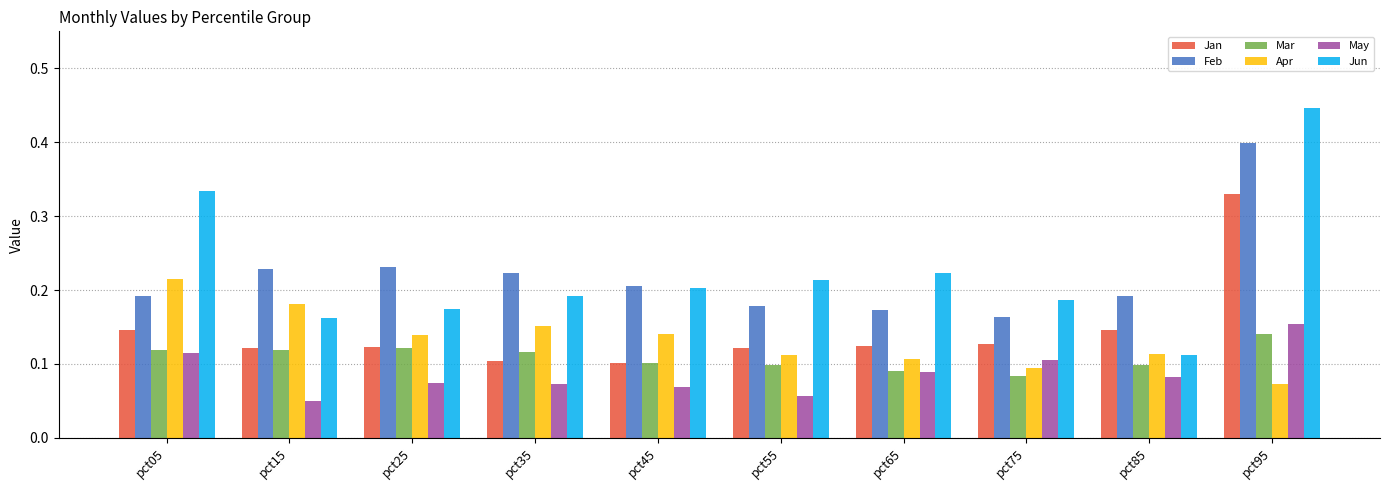

At which label does Jan reach its peak?

pct95